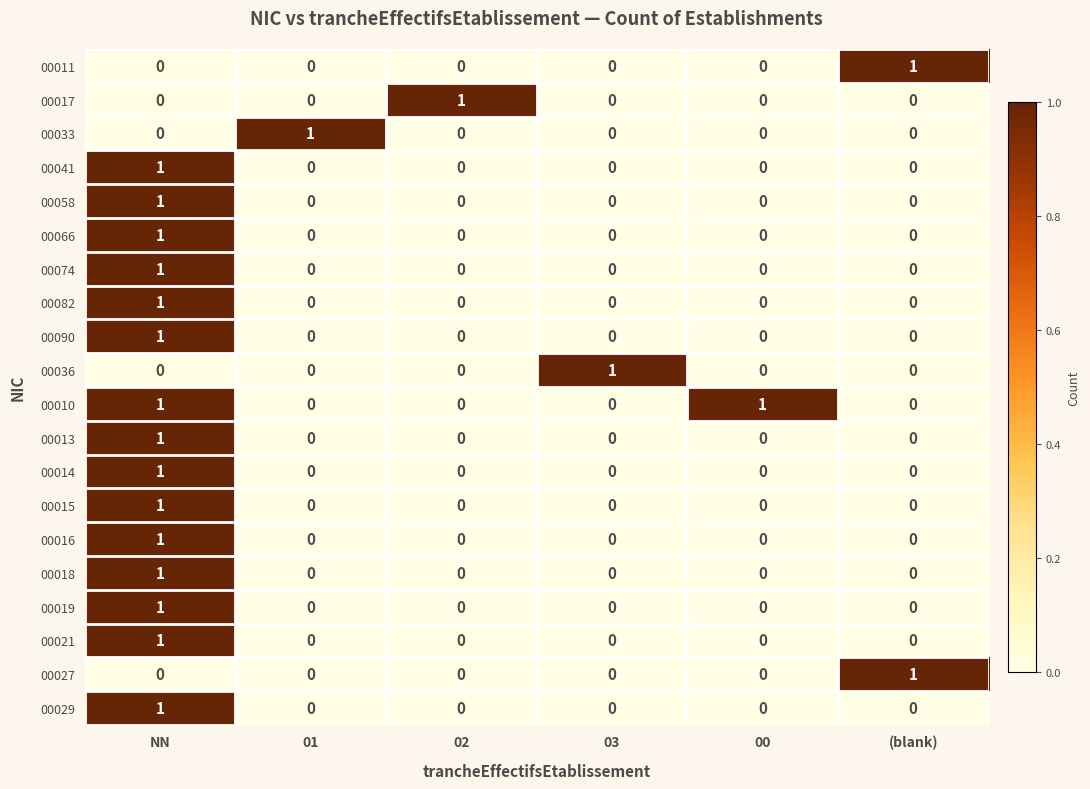

At how many categories does at least one series exceed 0?

6